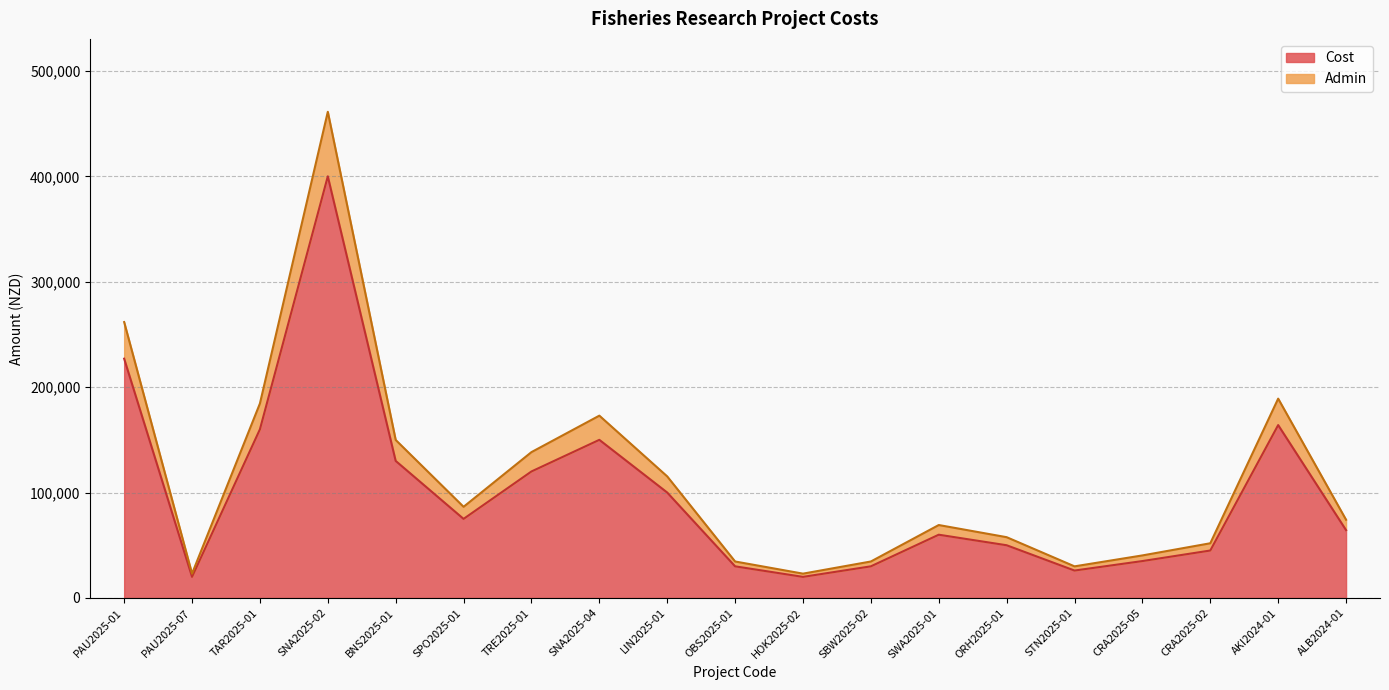

The value of Cost at SPO2025-01 is 117401.3. True or false?

False